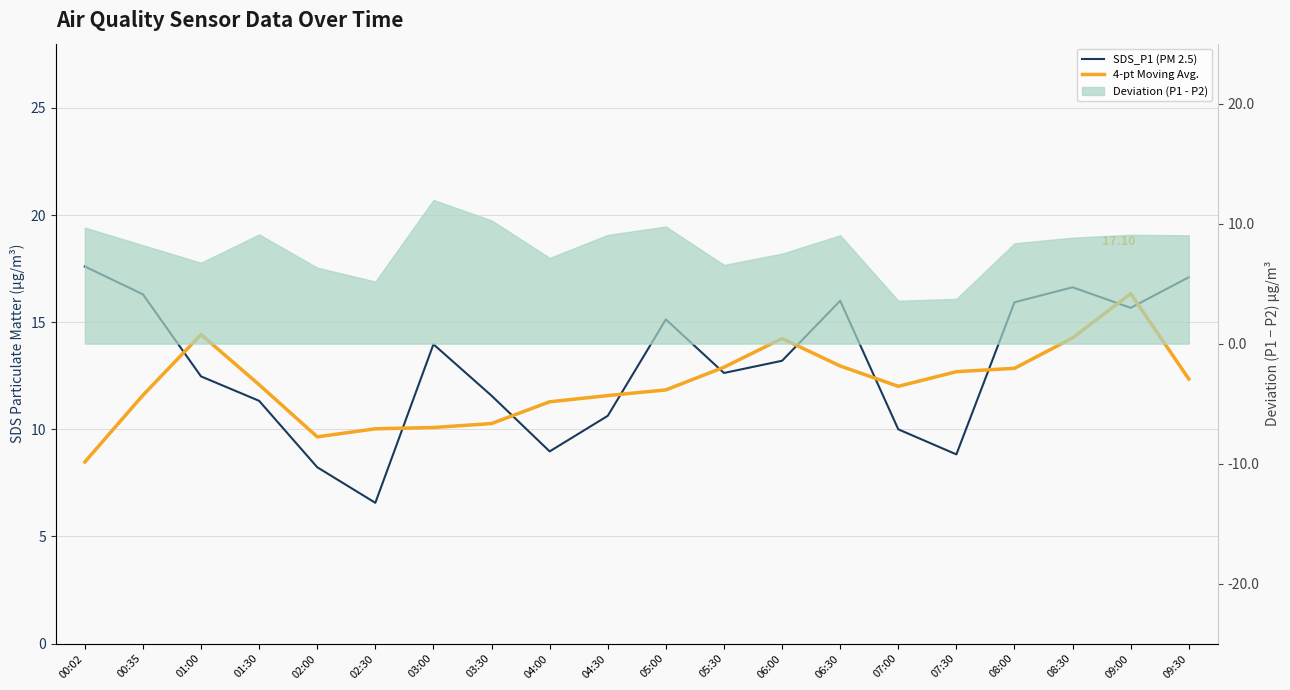

At which category is the sum across all series the highest?

09:00